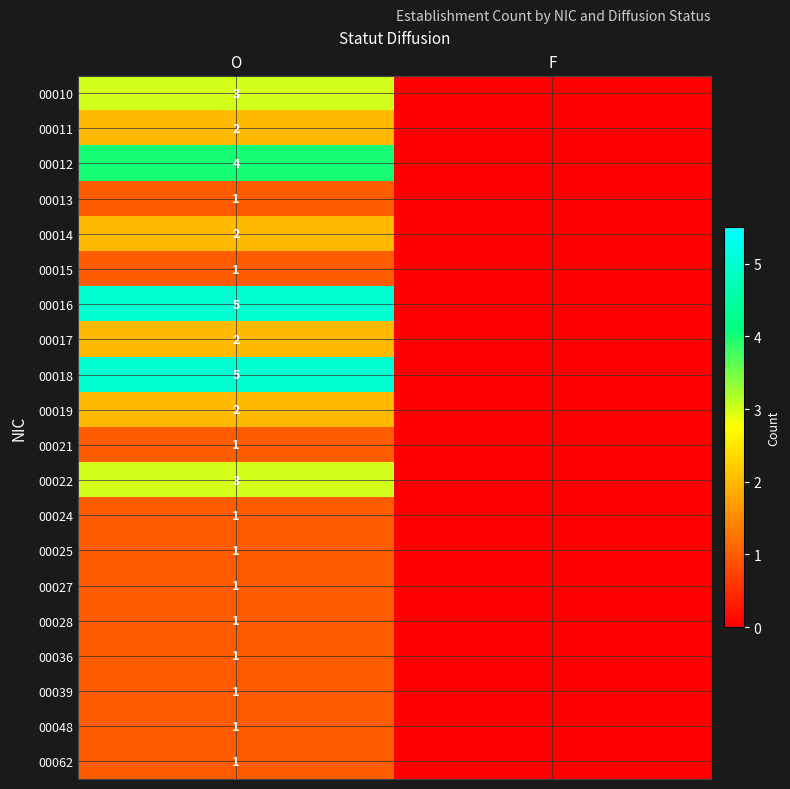

Is it true that 00048 equals 1 at O?

True